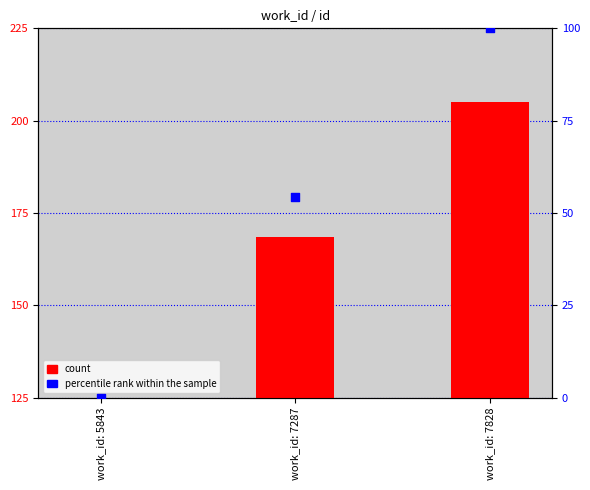

Which series has the largest Y range (max minus min)?

percentile rank within the sample